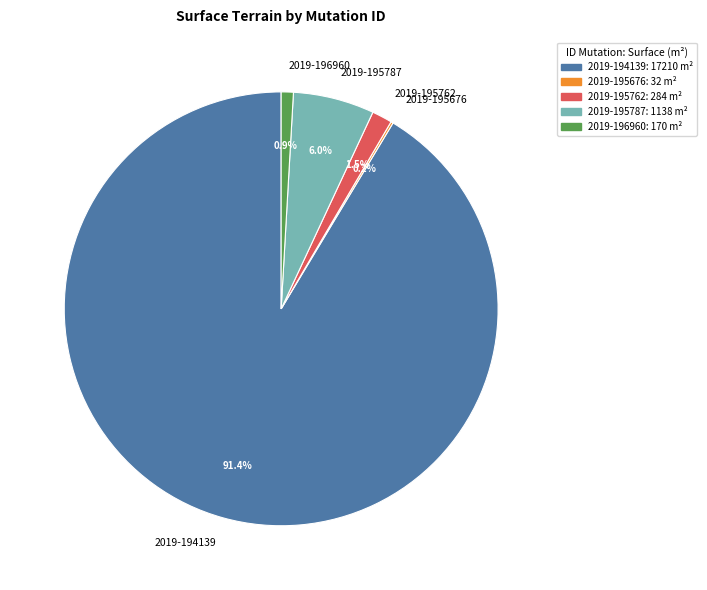

Do 2019-194139 and 2019-195787 together represent more than half of the pie?

Yes